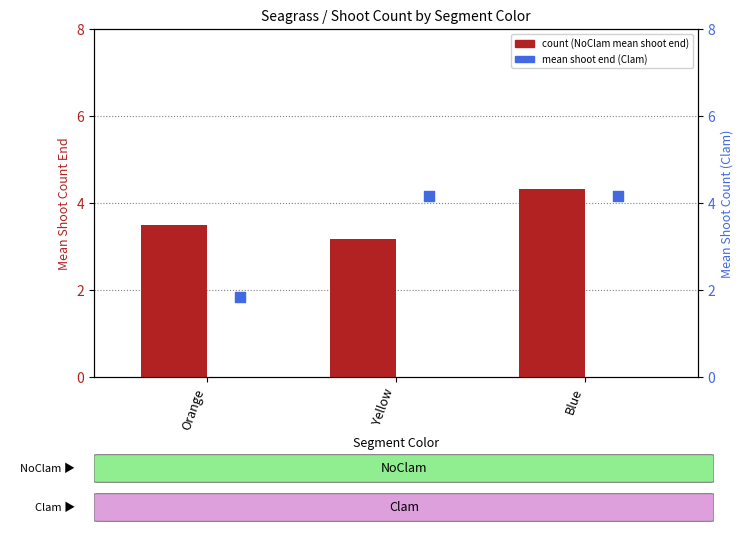

Is the value of NoClam at Blue greater than the value of Clam at Blue?

Yes